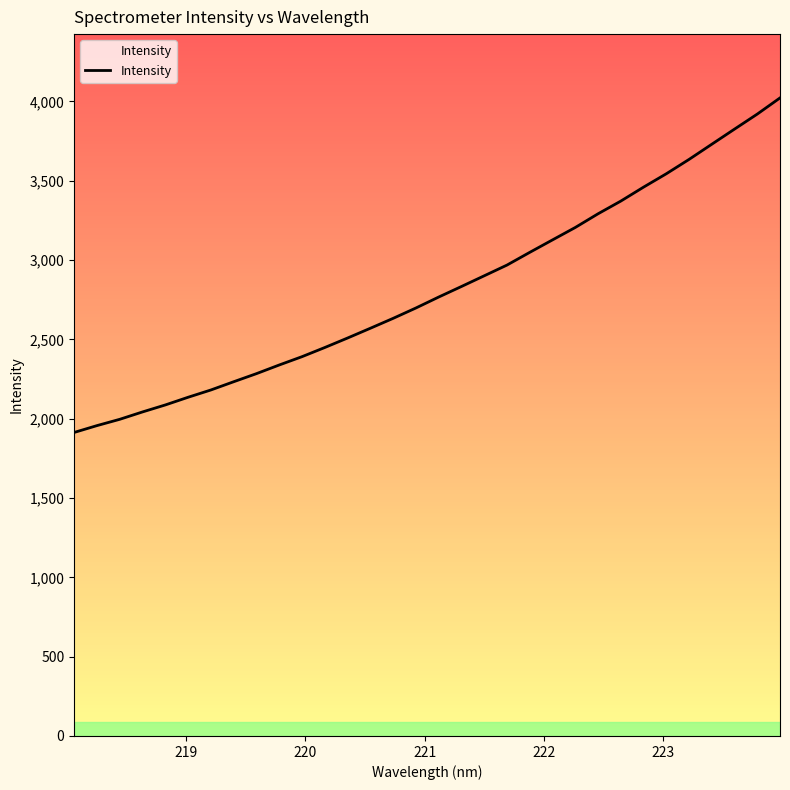

Count the number of categories in the chart.

32